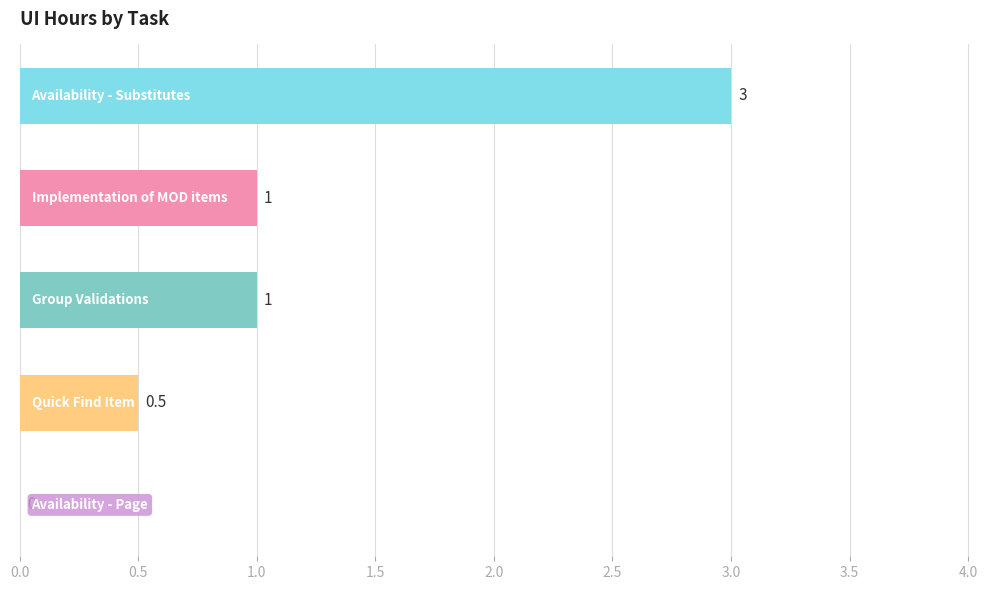

What is the maximum value shown in the chart?

3.0